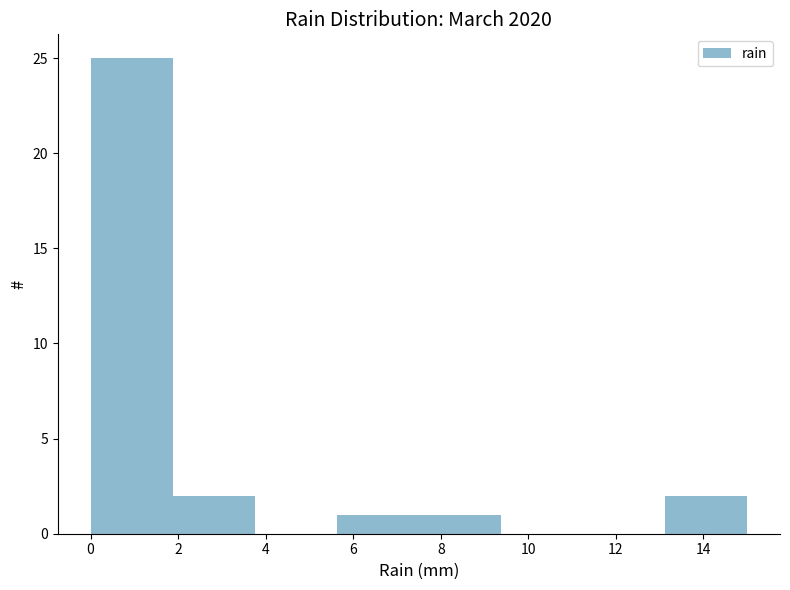

Reading left to right, list every bar in this chart as the range it spans on the x-axis followed by its height. Neither the bar edges nor the heights are printed on the chart, so give them approximately, as read against the axes.

0.0 to 1.8: 25
1.8 to 3.8: 2
3.8 to 5.6: 0
5.6 to 7.6: 1
7.6 to 9.4: 1
9.4 to 11.2: 0
11.2 to 13.2: 0
13.2 to 15.0: 2